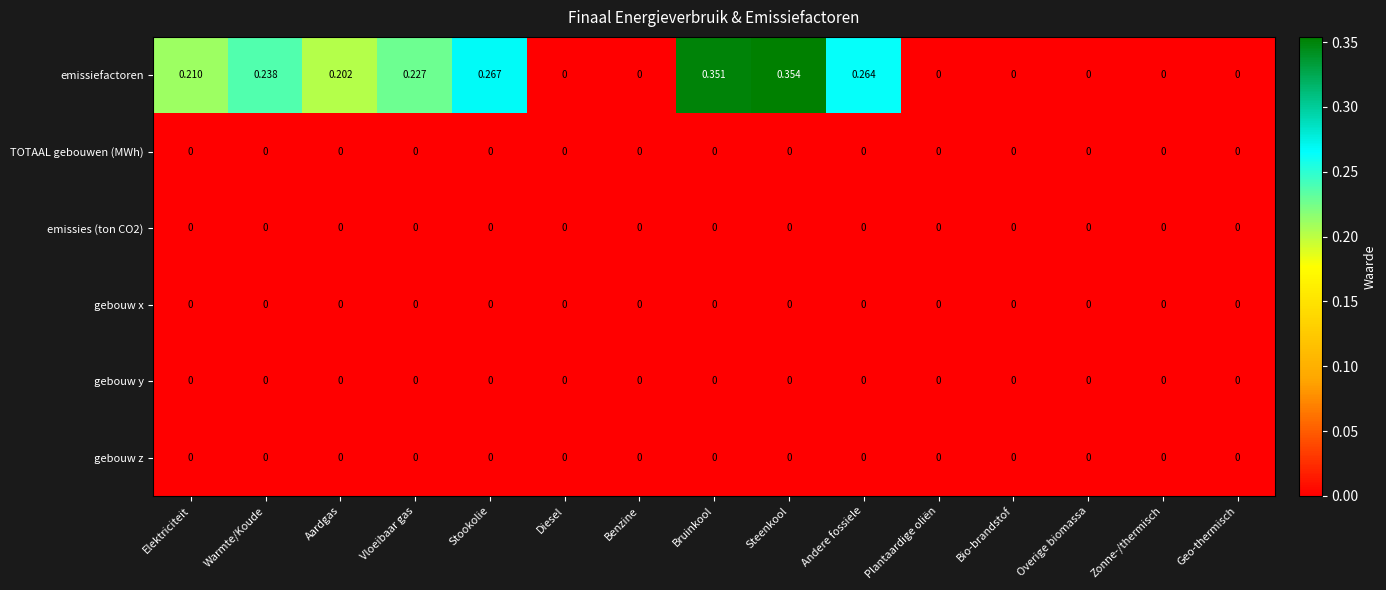

At which category is the sum across all series the highest?

Steenkool